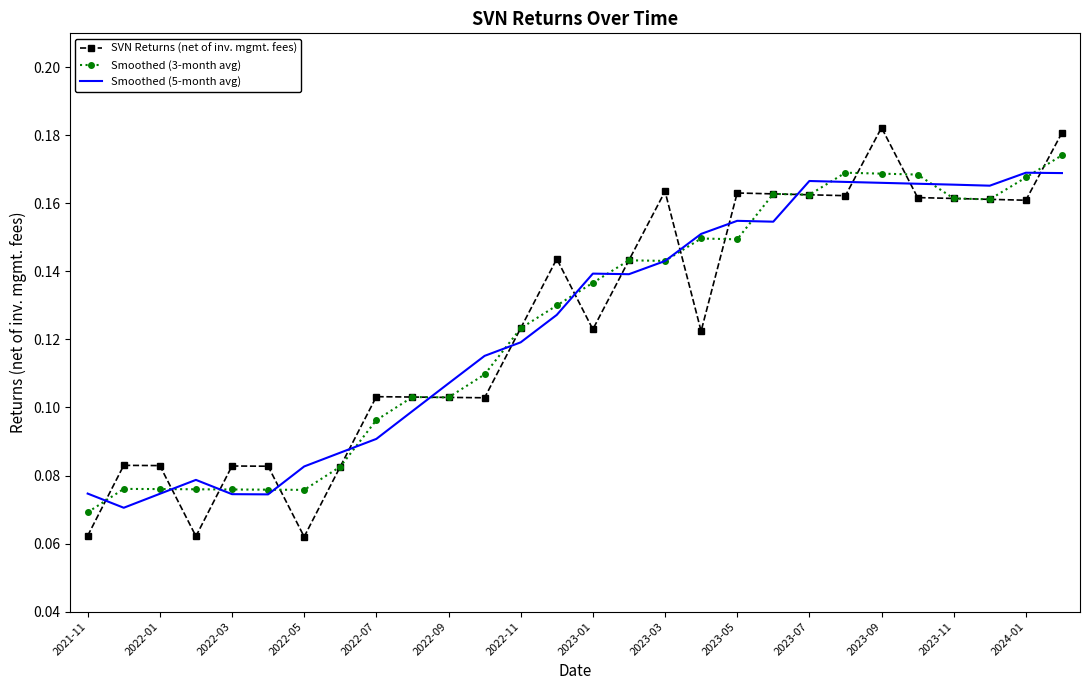

Which series has the widest spread of values?

SVN Returns (net of inv. mgmt. fees)